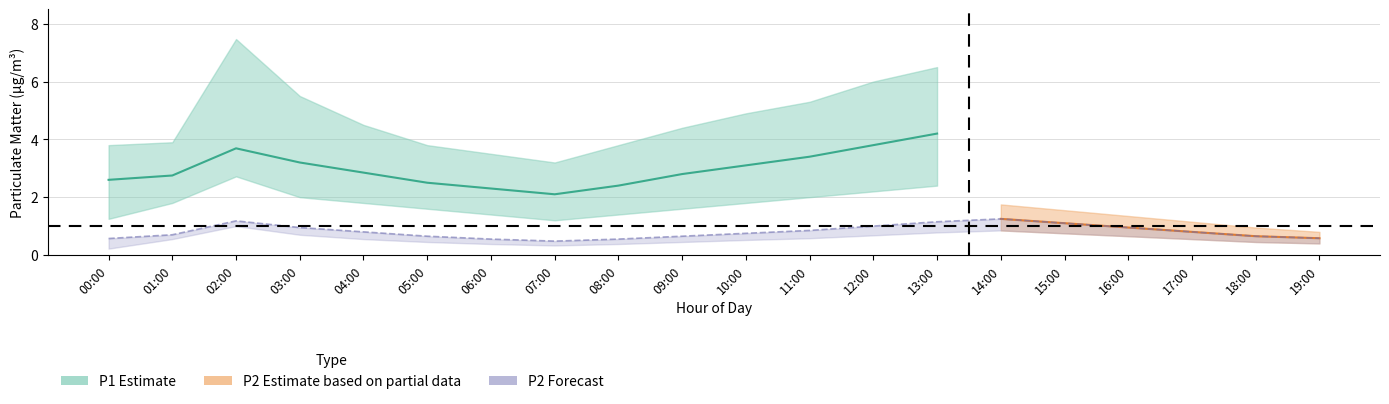

What position from the left is 00:00?

1